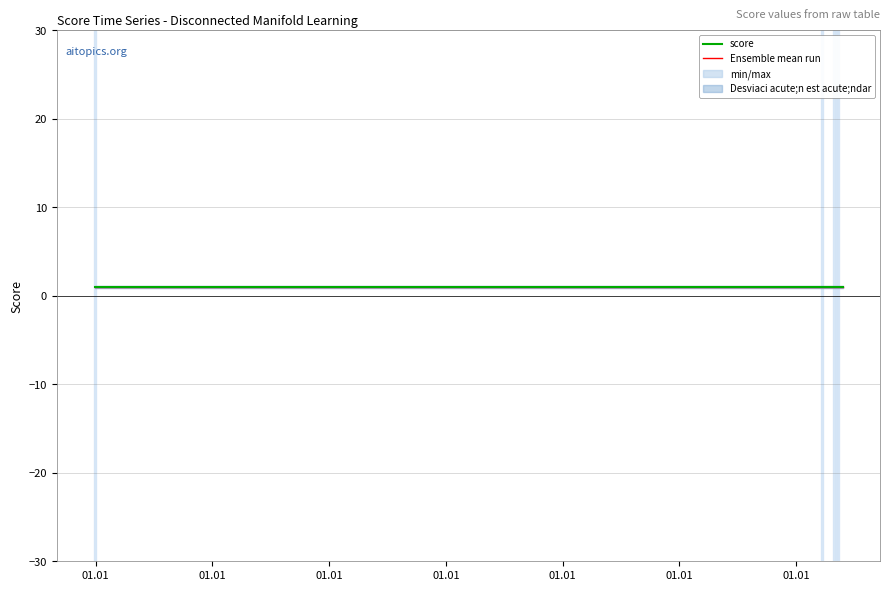

Which series has the largest range (max minus min)?

score